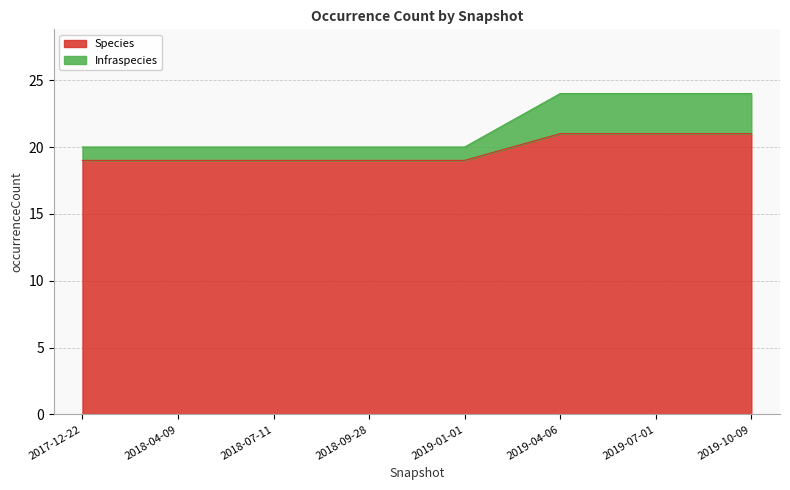

Which series has the largest range (max minus min)?

Infraspecies